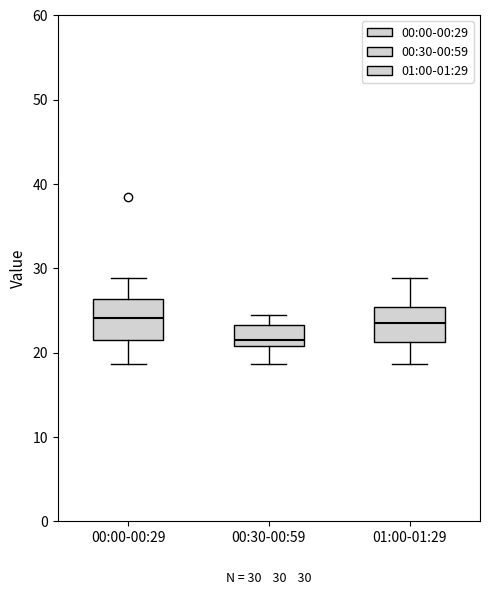

Which box has the lowest median line?

00:30-00:59